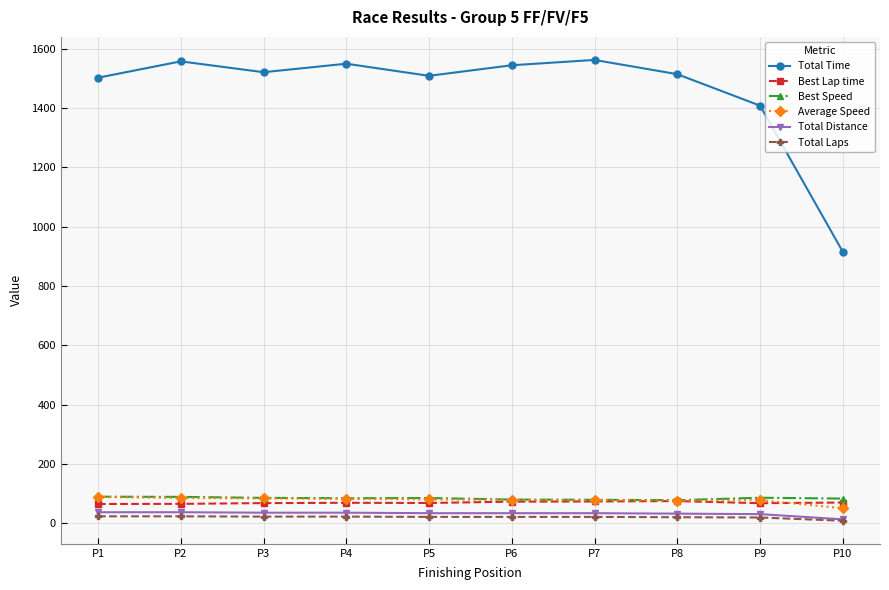

Read the Total Distance value at P4.

35.2